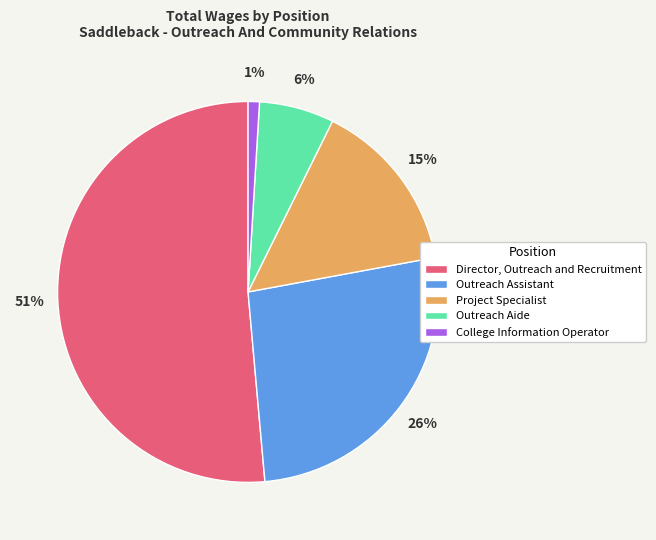

Do Outreach Assistant and College Information Operator together represent more than half of the pie?

No